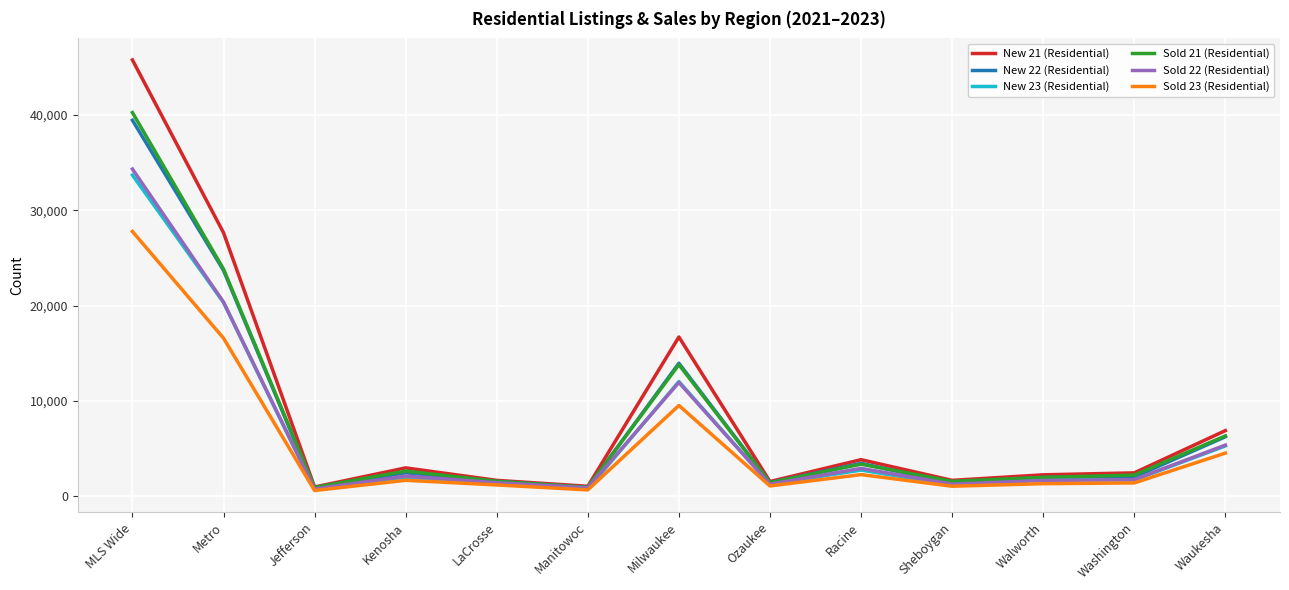

At which category does the chart reach its peak across all series?

MLS Wide